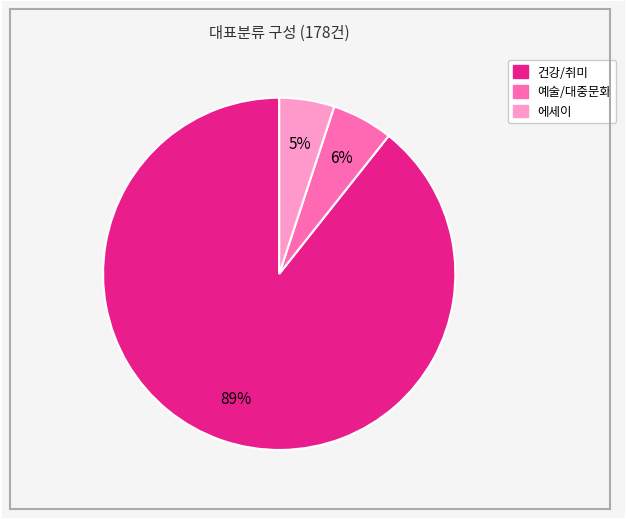

True or false: 건강/취미 accounts for 99% of the total.

False